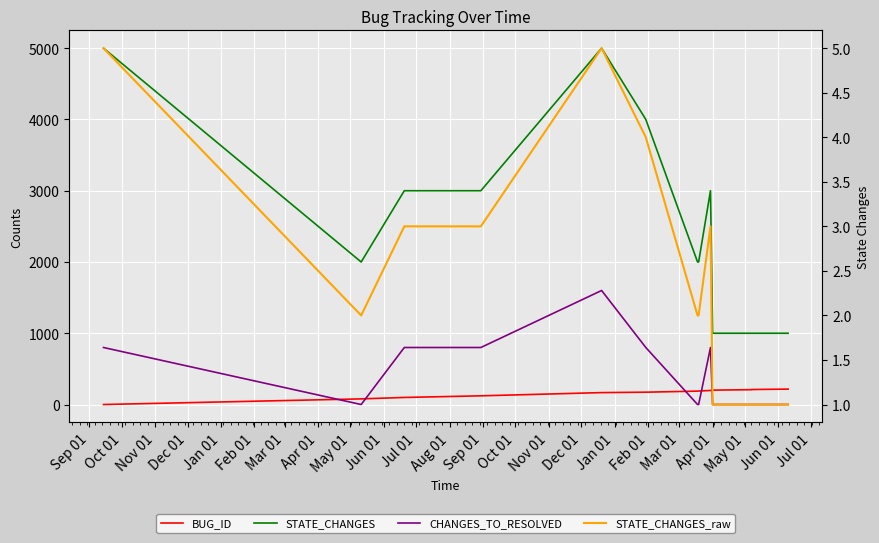

True or false: CHANGES_TO_RESOLVED has more than 0 points higher than both neighbors.

True